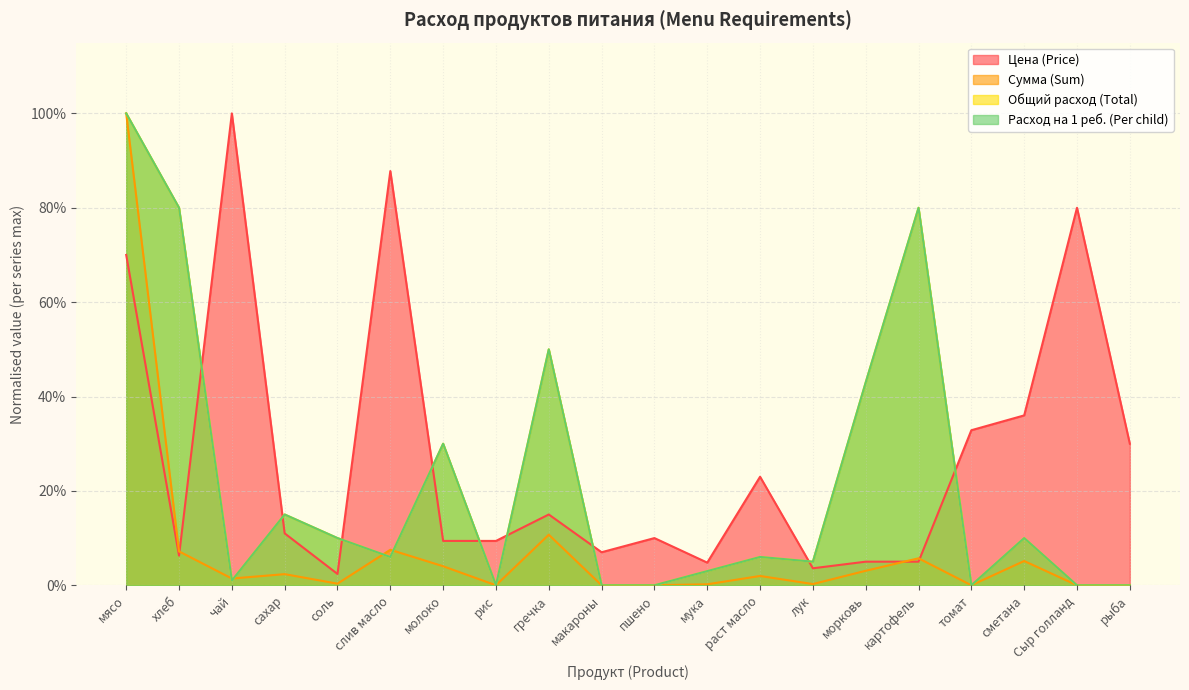

What is the value of the Расход на 1 реб. (Per child) point at the 1st from the left?

1.0